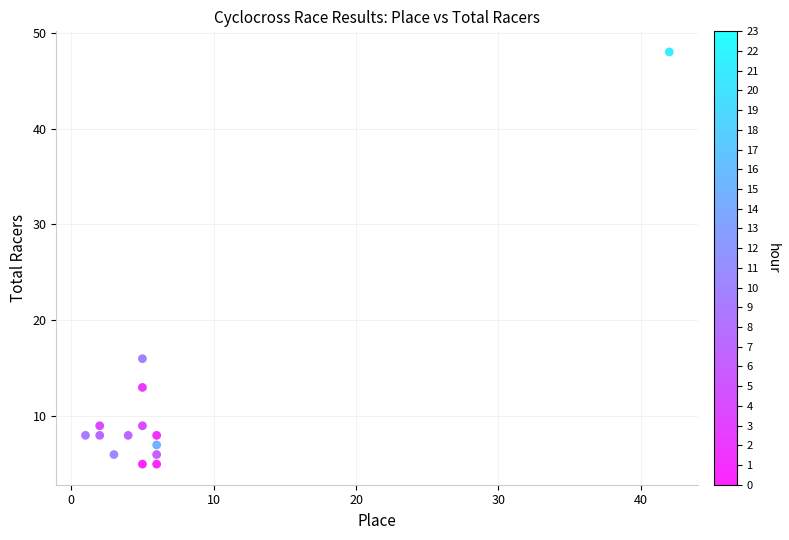

What Y value in the scatter plot is closest to 26?

16